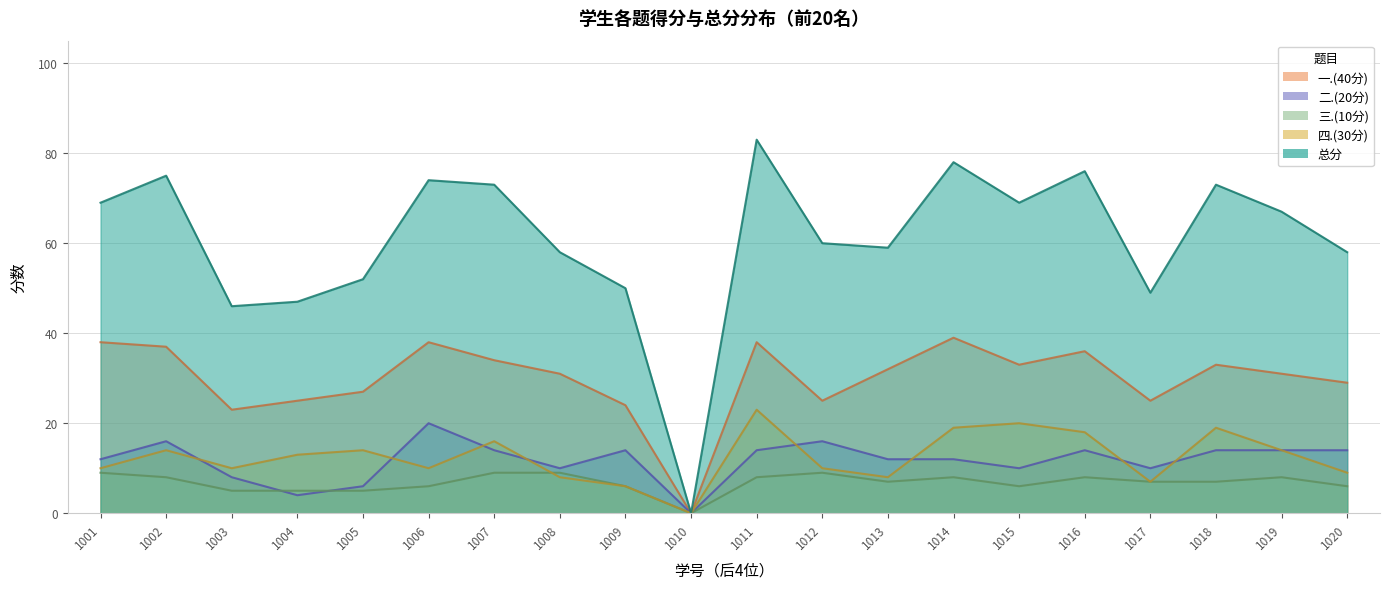

The 总分 series shows 37 at 1006. True or false?

False